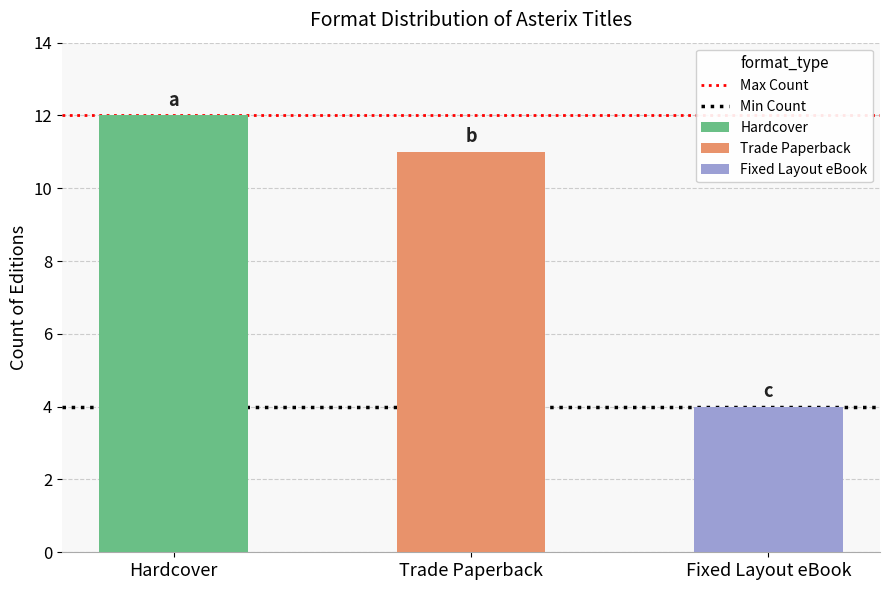

At which label does Min Count reach its minimum?

Hardcover